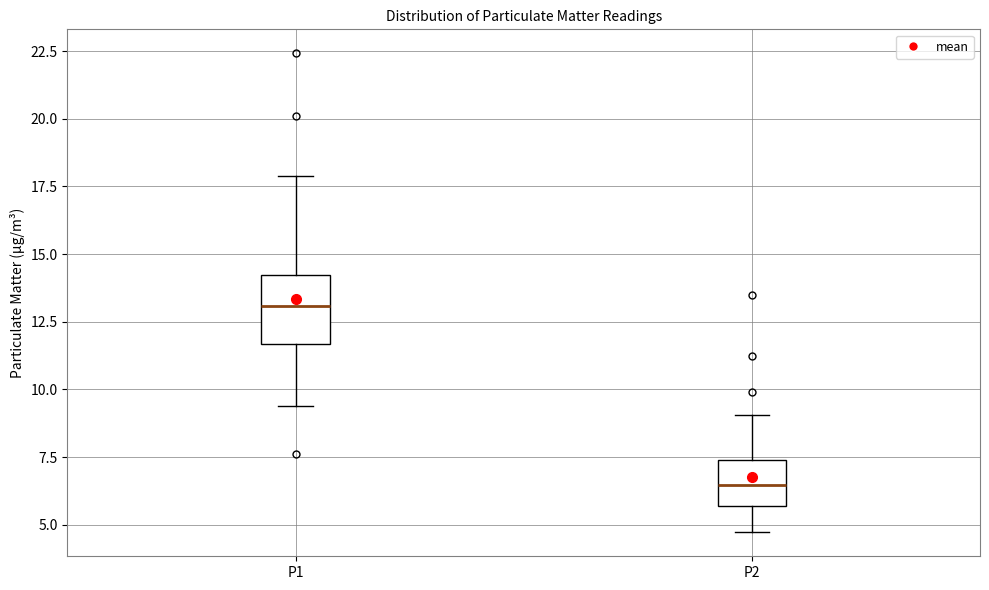

Reading left to right, transcribe this box plot: for each box, give where its median line is, the range the box spans, and where its two whiskers end, as read against the y-axis. The values are not printed on the chart, so give them approximately, as read against the axis.

P1: median 13.0, box 11.5 to 14.0, whiskers 9.5 to 18.0
P2: median 6.5, box 5.5 to 7.5, whiskers 4.5 to 9.0